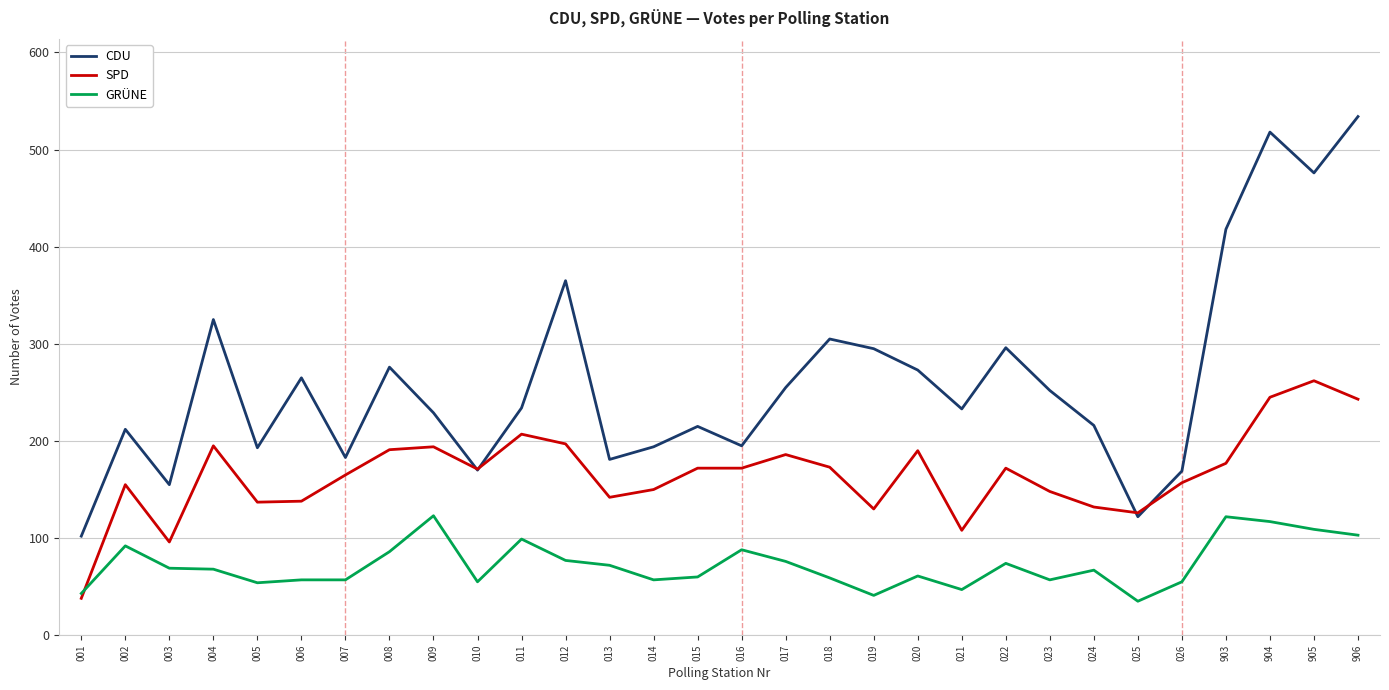

The value of GRÜNE at 904 is 117. True or false?

True